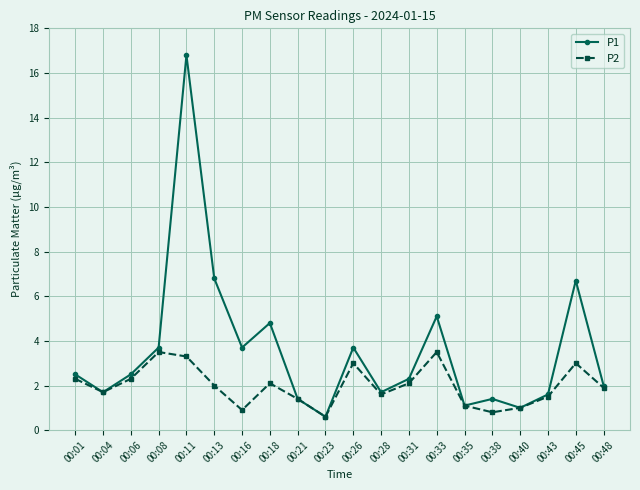

Count the number of categories in the chart.

20